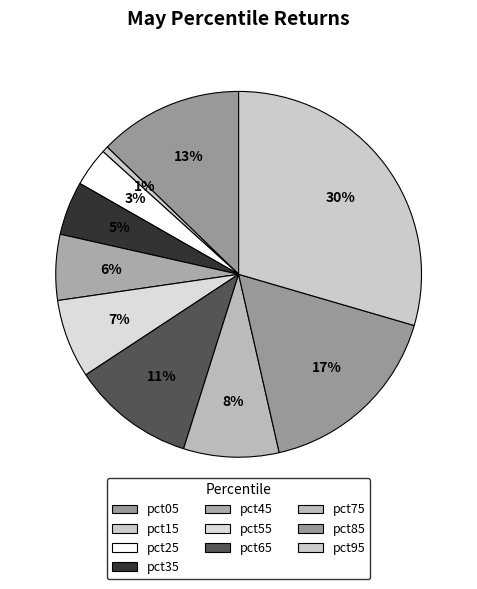

Between pct25 and pct65, which is larger?

pct65